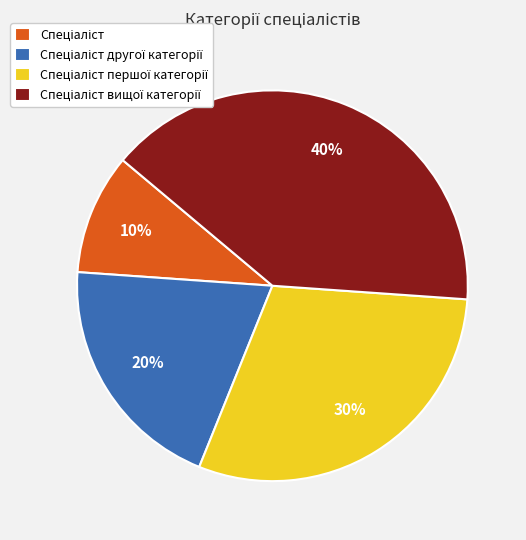

Count the number of slices in the pie.

4